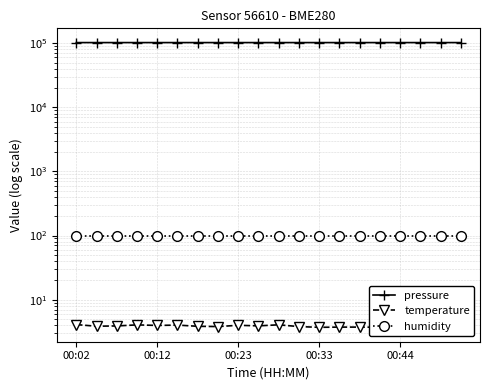

Which series has the largest range (max minus min)?

pressure